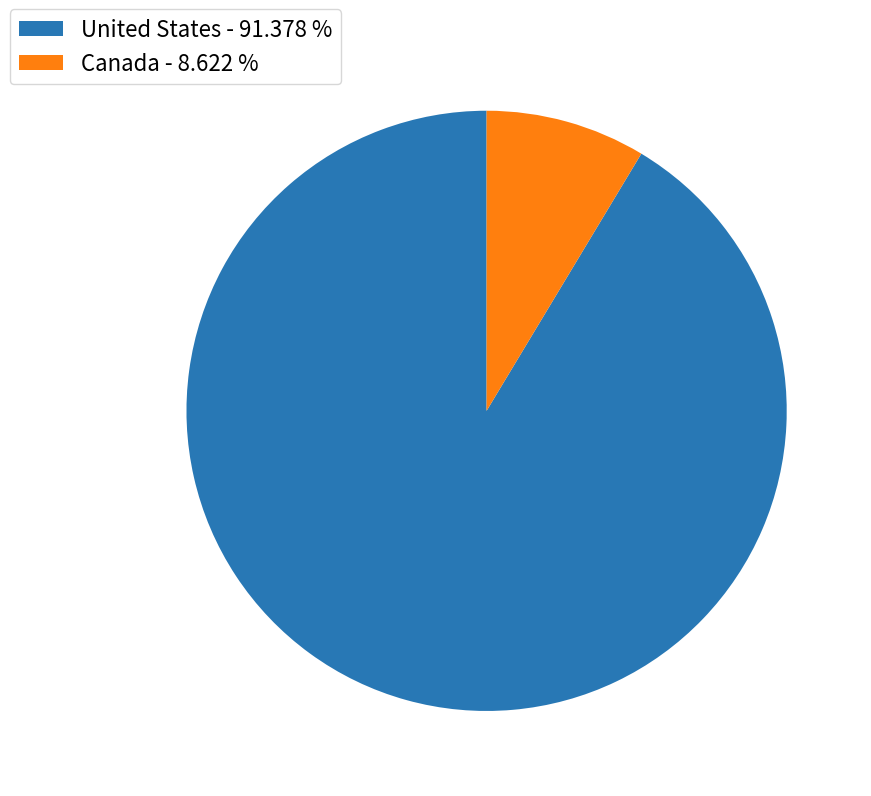

The Canada slice represents 9% of the pie. True or false?

True